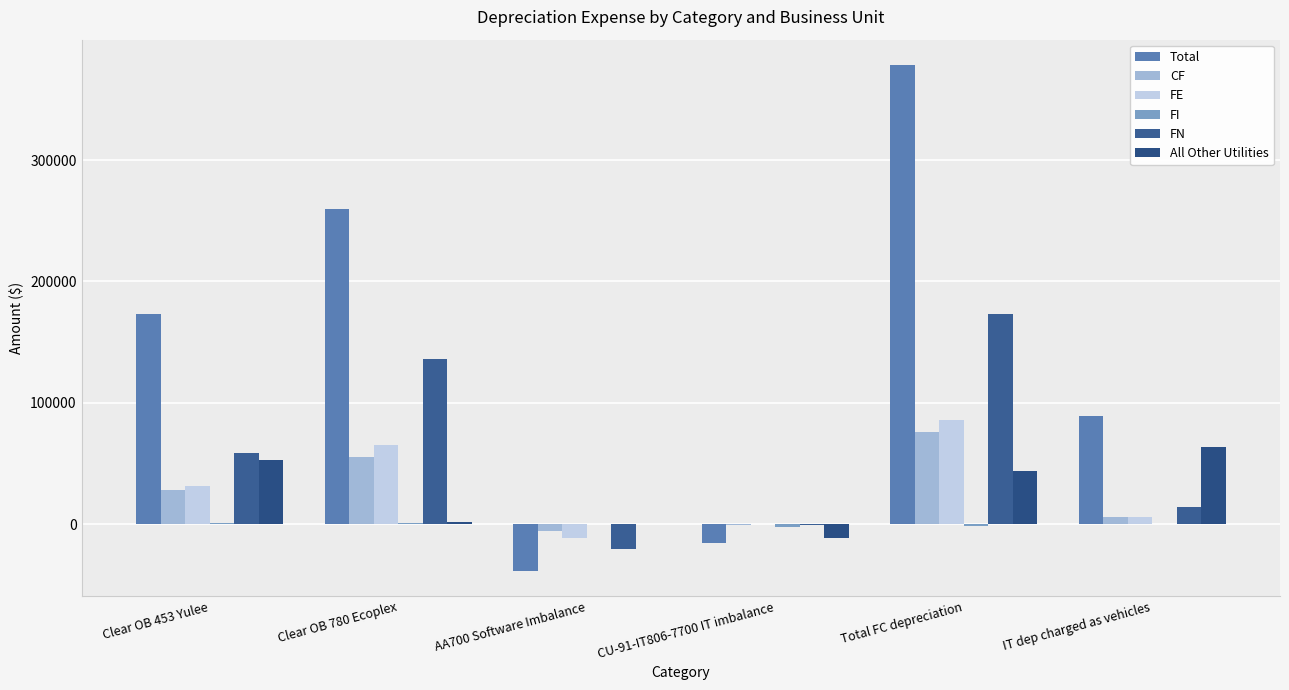

What is the label of the 5th bar from the right?

Clear OB 780 Ecoplex